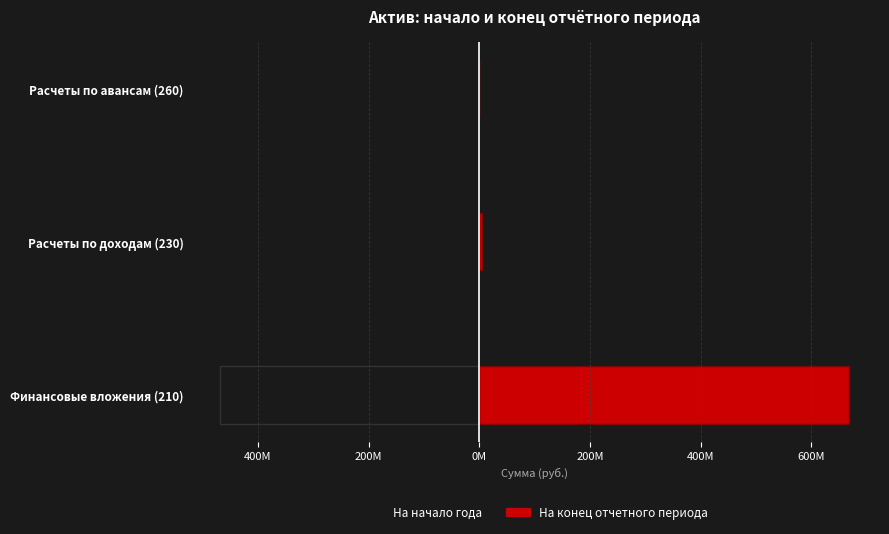

How many bars are there in total?

6